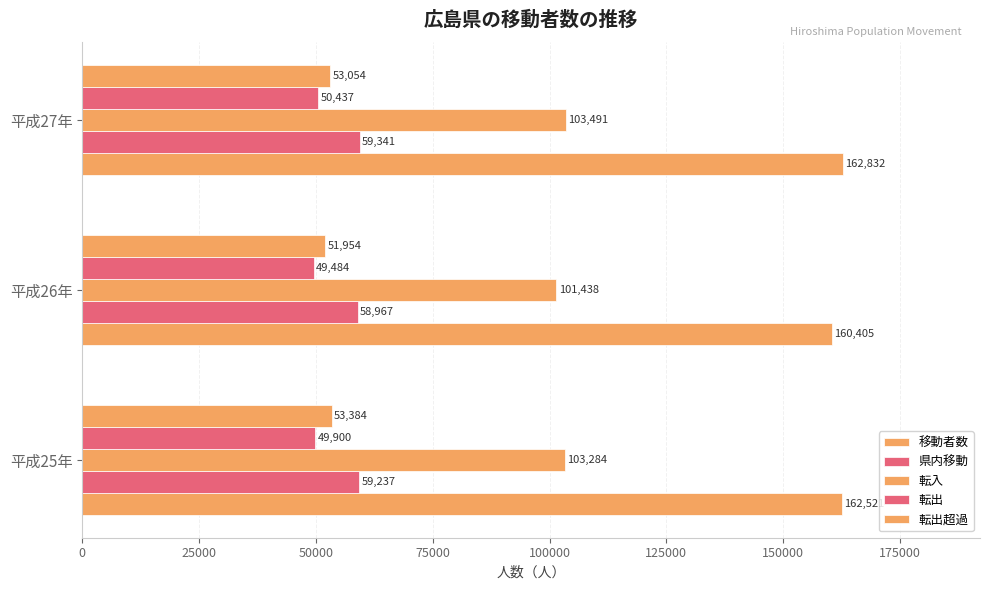

What is the difference between the maximum and second lowest values in the 県内移動 series?

104